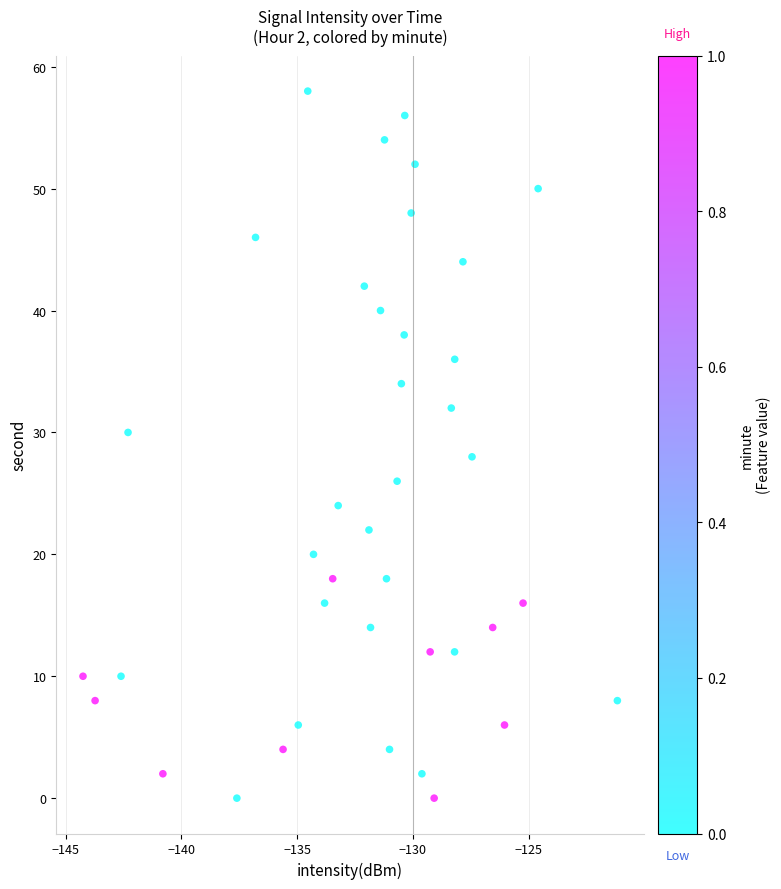

What is the range of Y values (max minus min)?

58